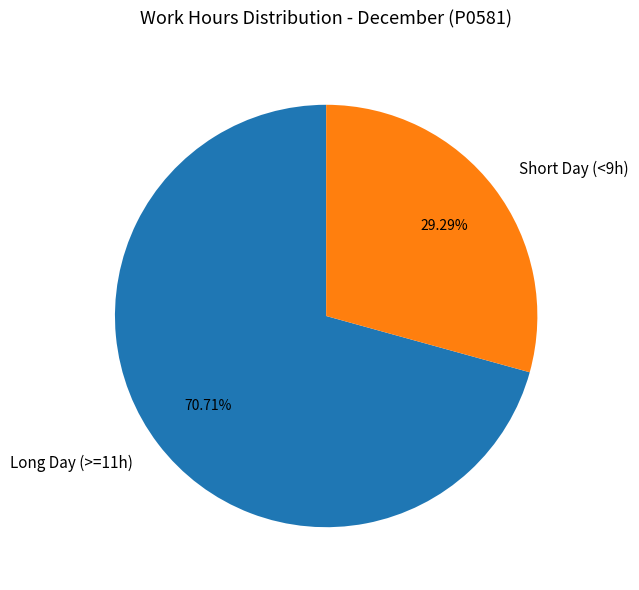

Which has a higher value, Long Day (>=11h) or Short Day (<9h)?

Long Day (>=11h)